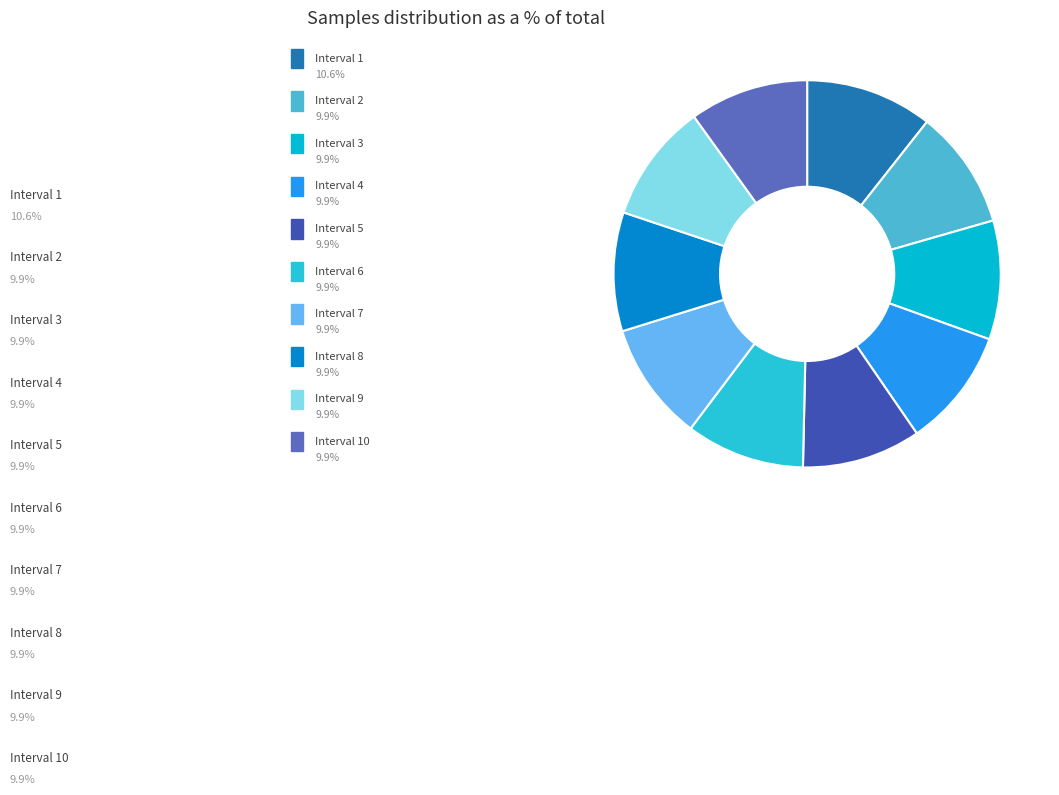

Count the number of slices in the pie.

10